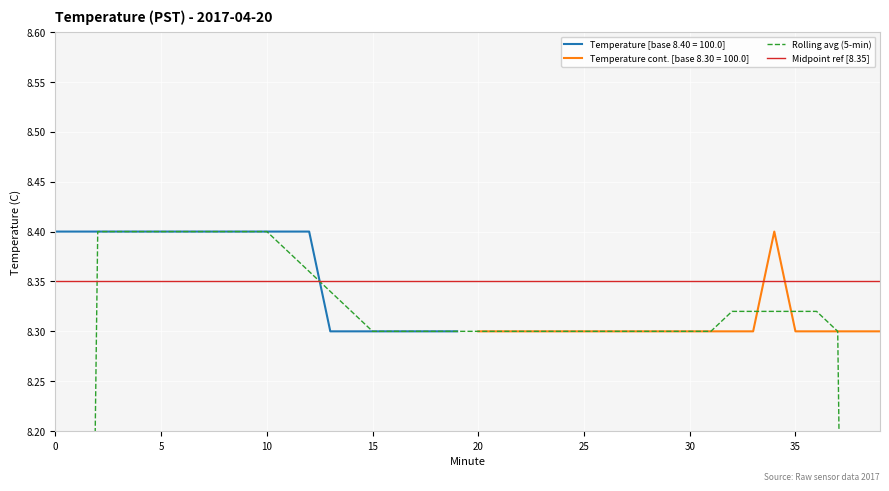

What is the value of the 14th point from the left?

8.3